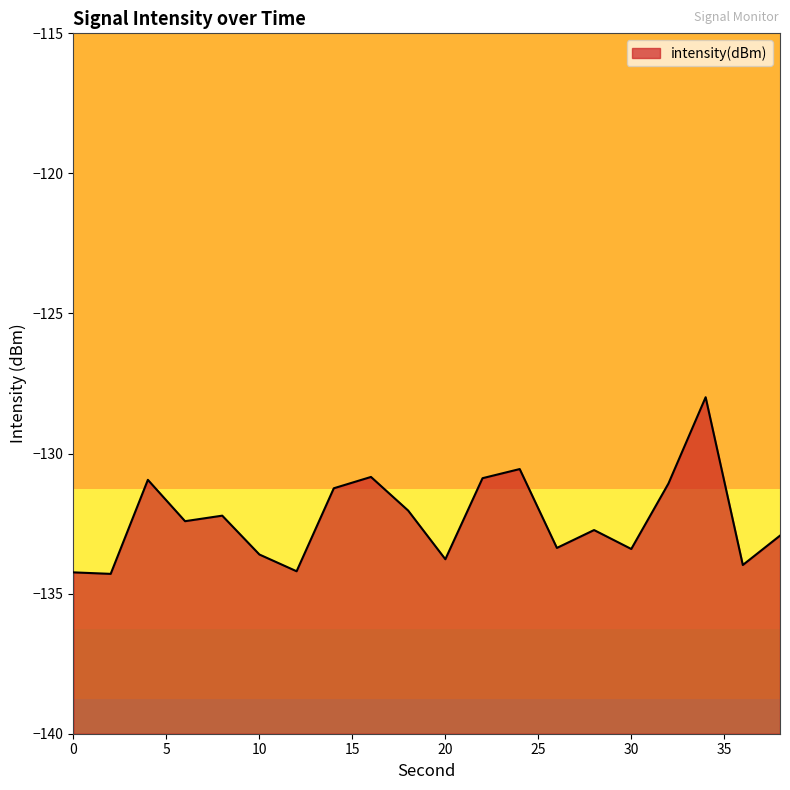

What is the value of the 20th point from the left?

-132.9